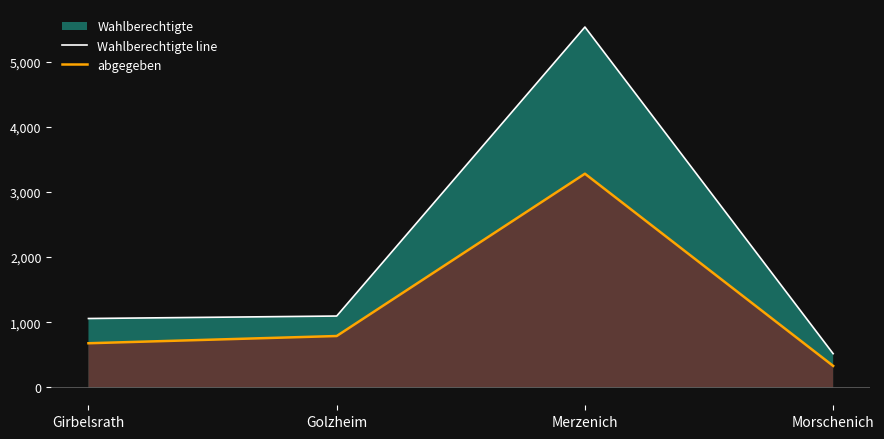

Reading left to right, list all the values displayed in this chart.

Wahlberechtigte line: Girbelsrath=1056	Golzheim=1094	Merzenich=5533	Morschenich=516
abgegeben: Girbelsrath=676	Golzheim=787	Merzenich=3280	Morschenich=328